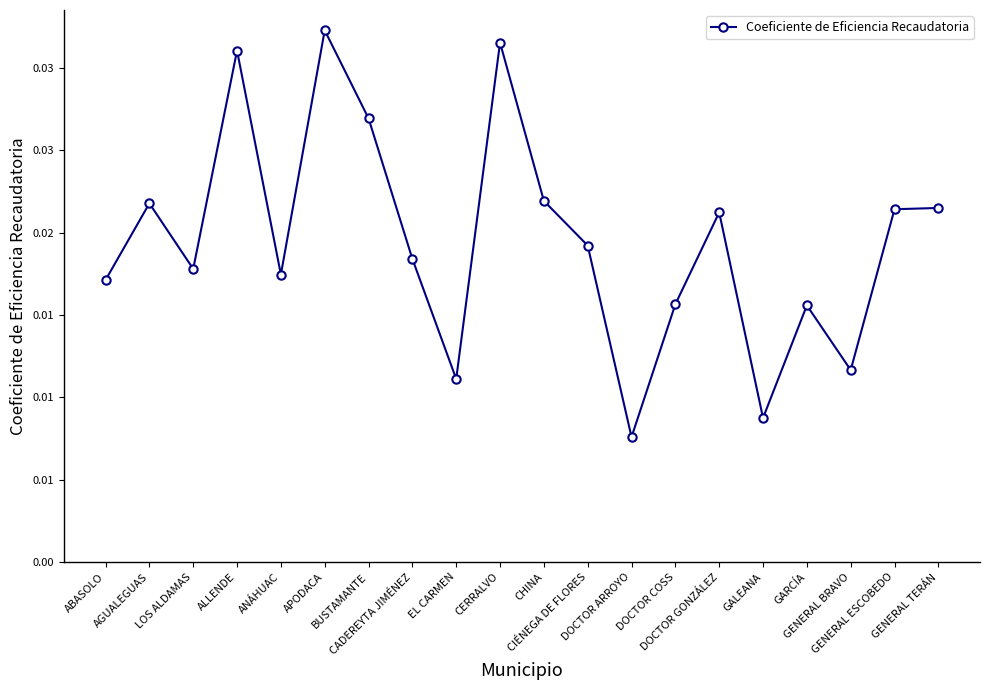

Is this an area chart (filled region under the line)?

No